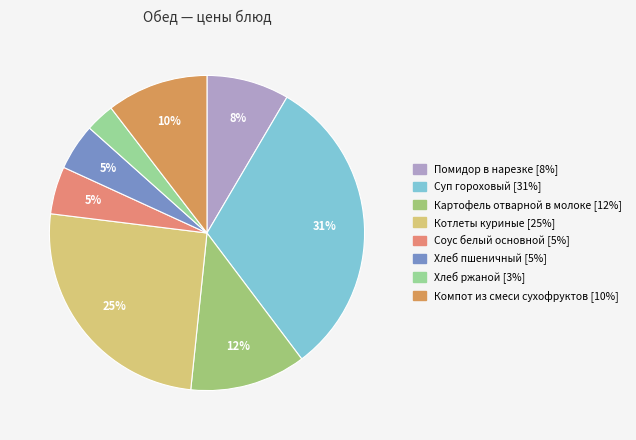

To the nearest percent, what is the average slice percentage?

12%